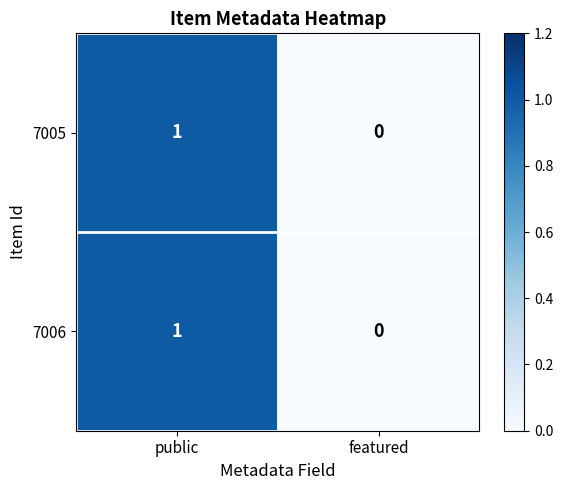

At which label is 7006 closest to 0?

featured